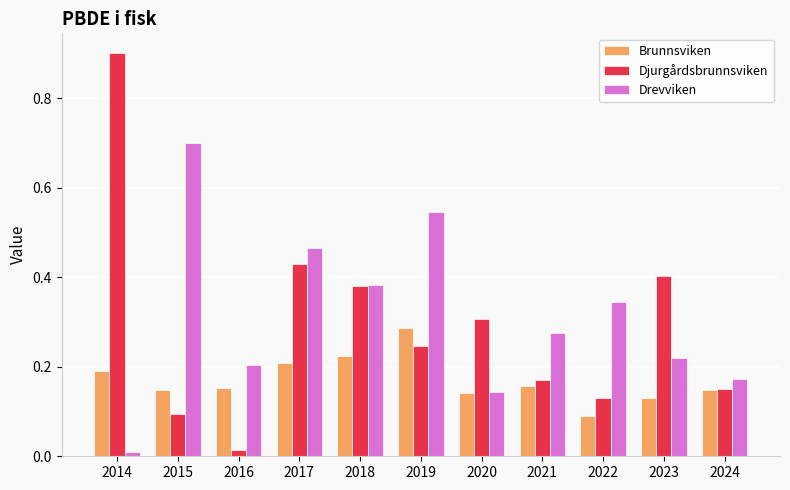

What is the spread (max minus min) of values at 2014?

0.9